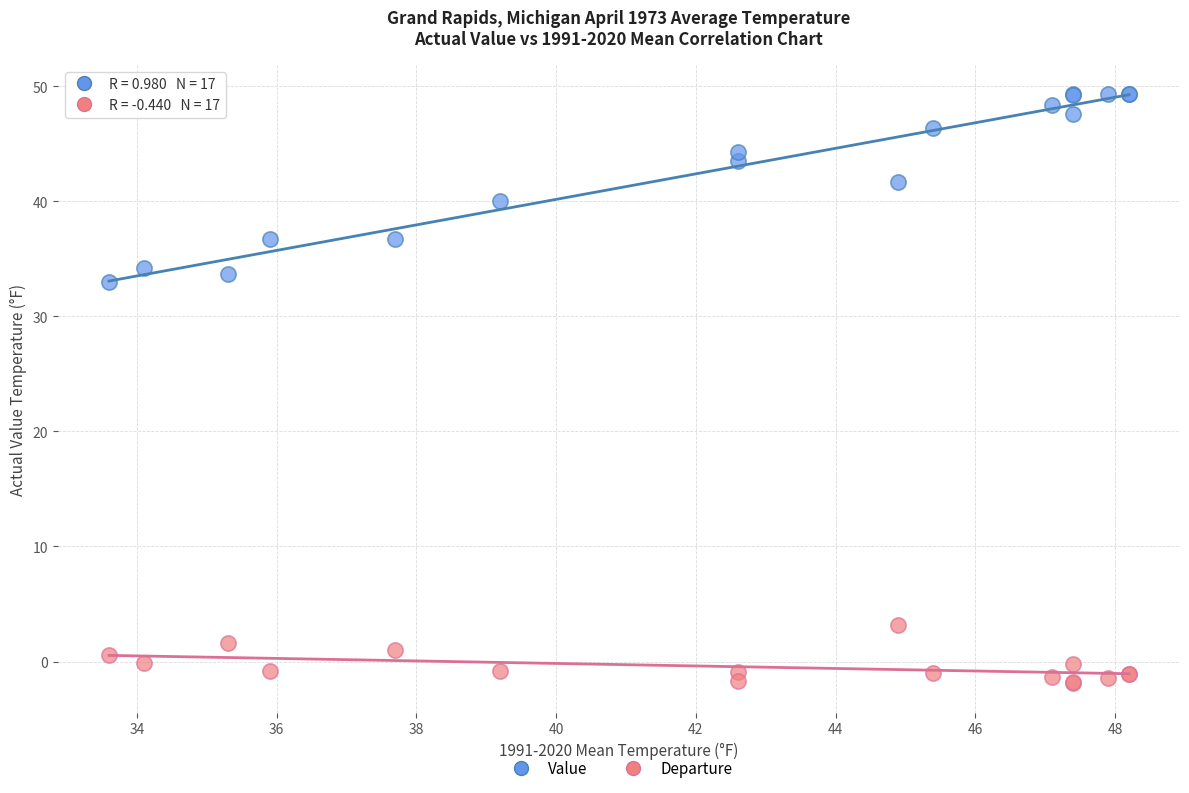

What are all the series names shown in the legend?

Value, Departure